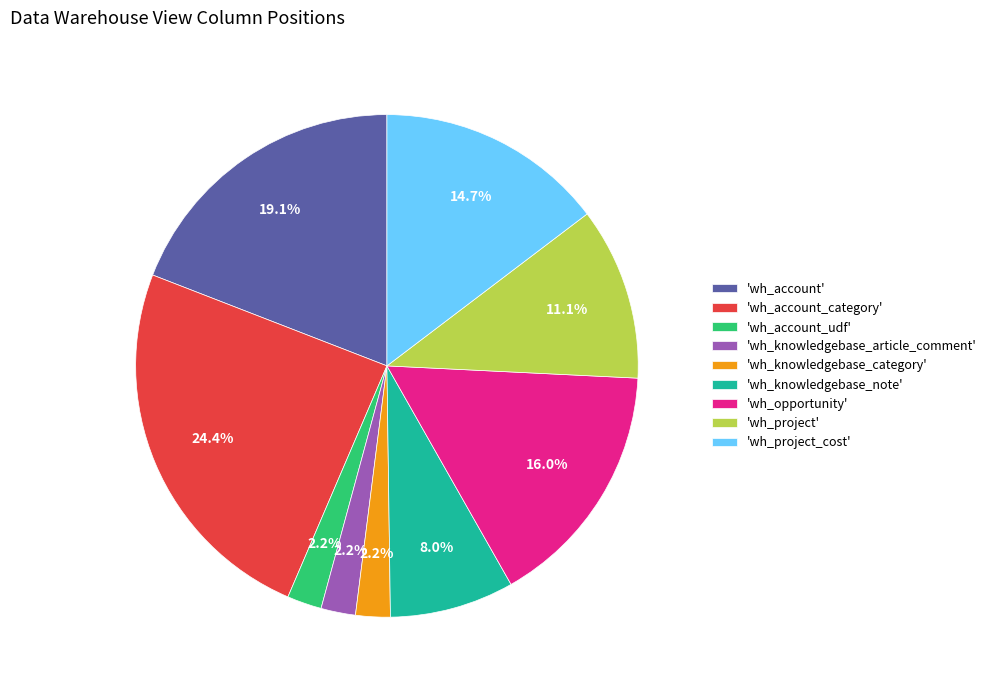

Is there a majority slice in this chart?

No